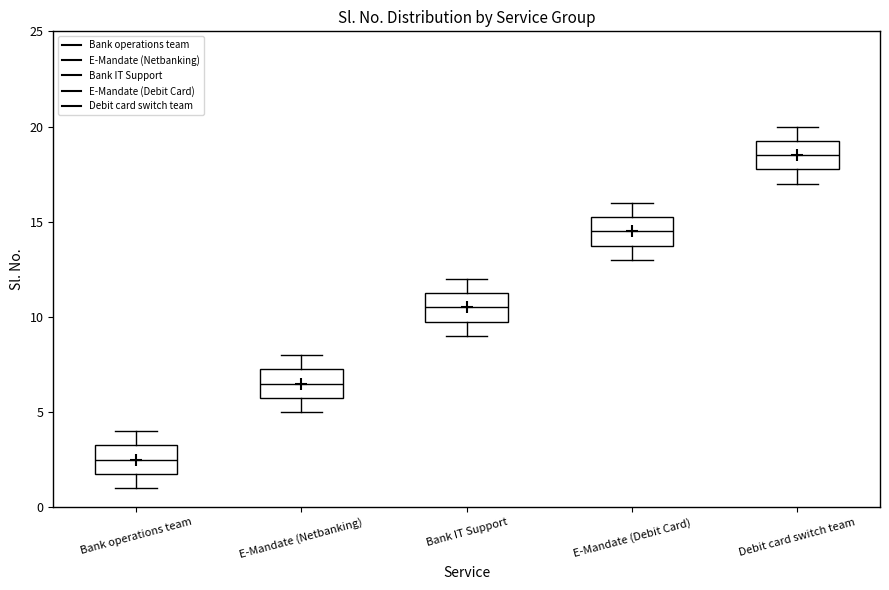

Which box has the lowest median line?

Bank operations team